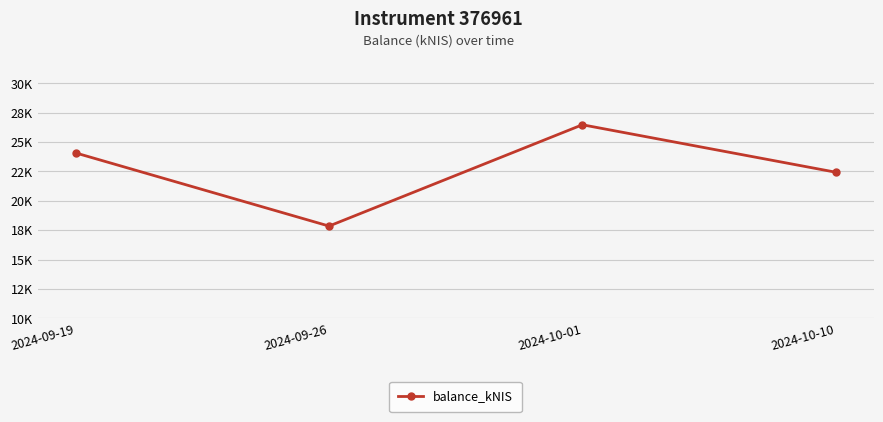

List the labels in order of value, smallest first.

2024-09-26, 2024-10-10, 2024-09-19, 2024-10-01